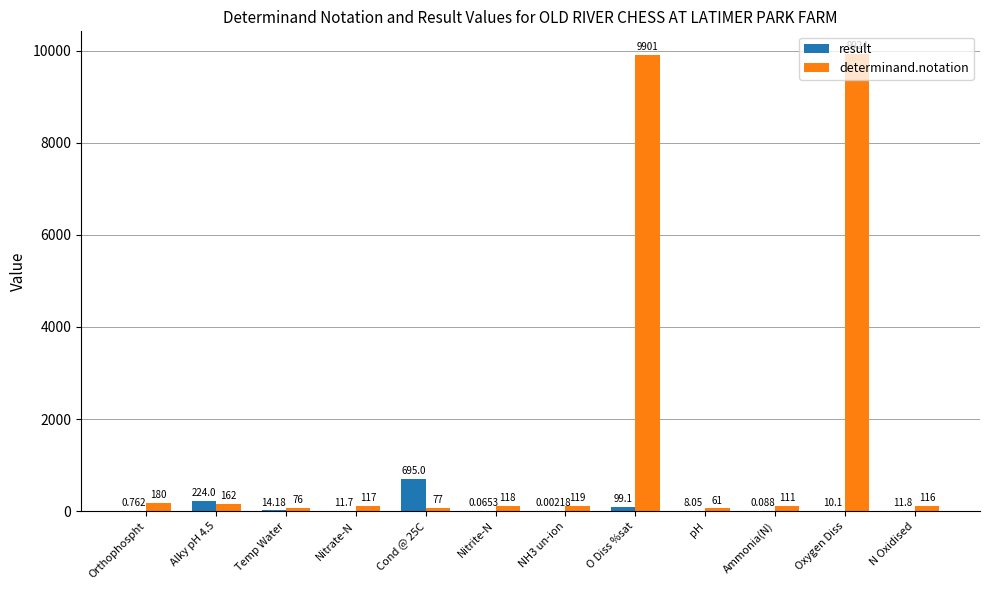

Are the bars grouped side by side (vs. stacked)?

Yes